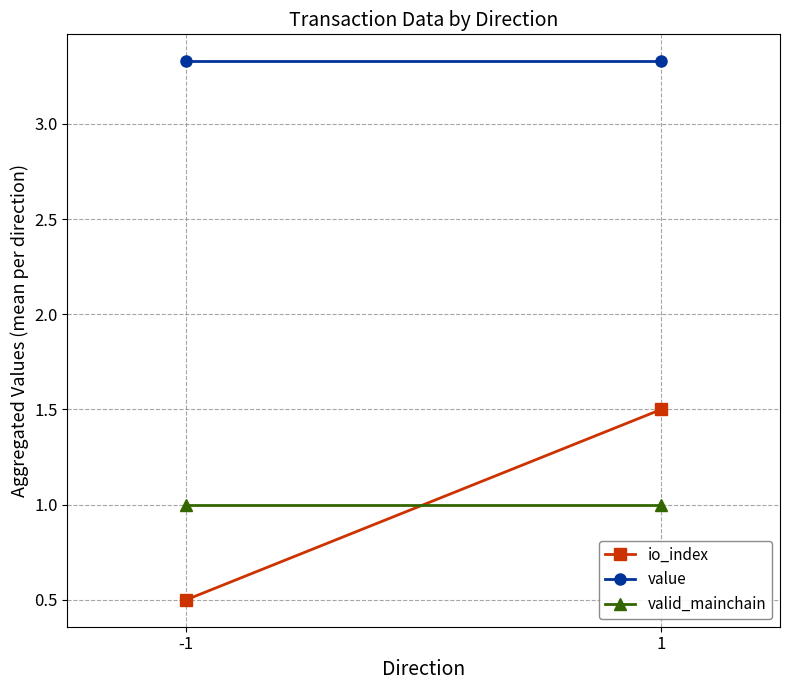

List the labels in order of io_index value, smallest first.

-1, 1